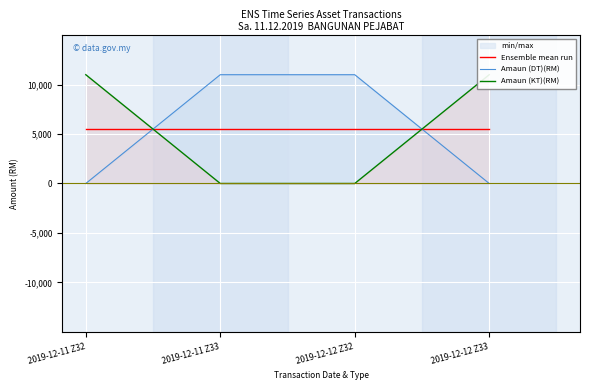

Is it true that Amaun (KT)(RM) equals 11000 at 2019-12-11 Z32?

True